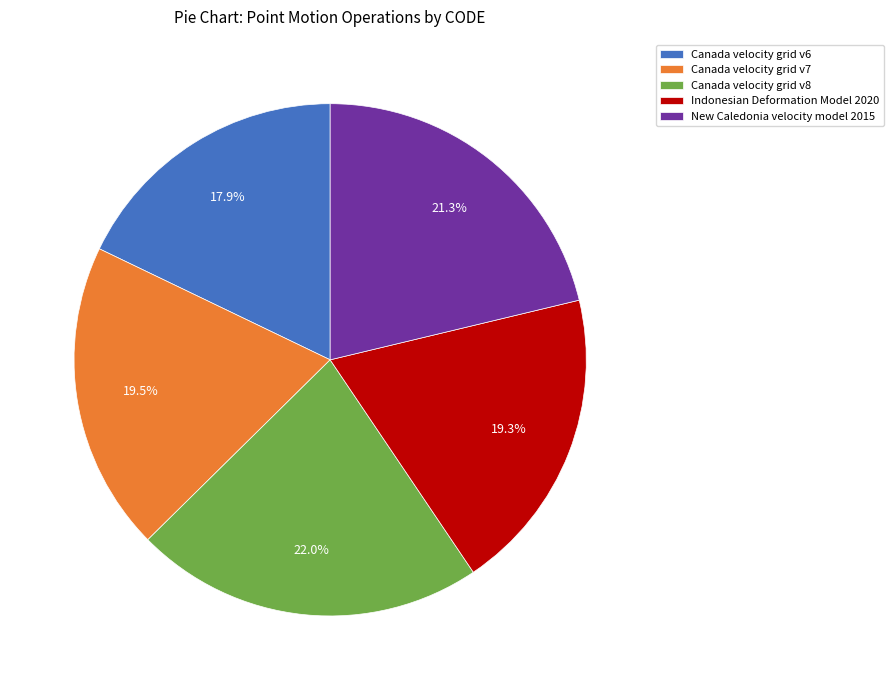

Does any single category account for the majority?

No